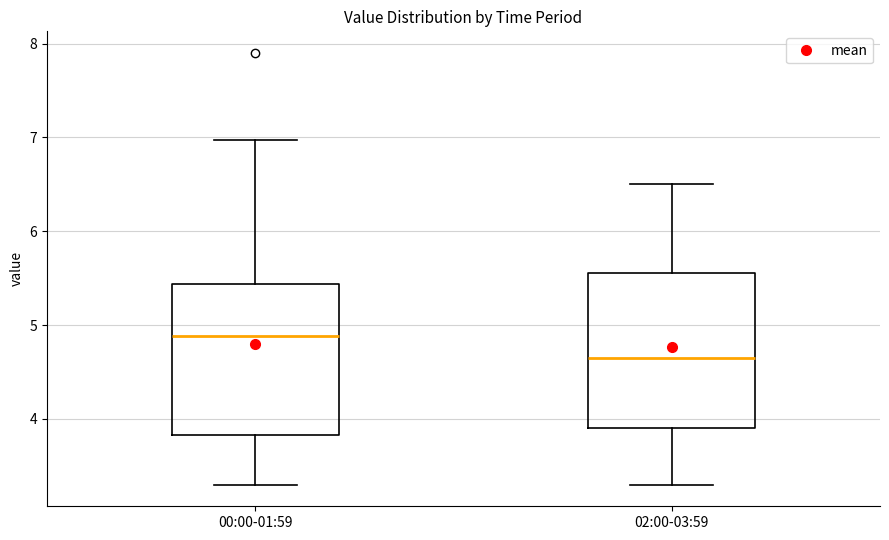

Reading left to right, transcribe this box plot: for each box, give where its median line is, the range the box spans, and where its two whiskers end, as read against the y-axis. The values are not printed on the chart, so give them approximately, as read against the axis.

00:00-01:59: median 4.9, box 3.8 to 5.4, whiskers 3.3 to 7.0
02:00-03:59: median 4.7, box 3.9 to 5.6, whiskers 3.3 to 6.5